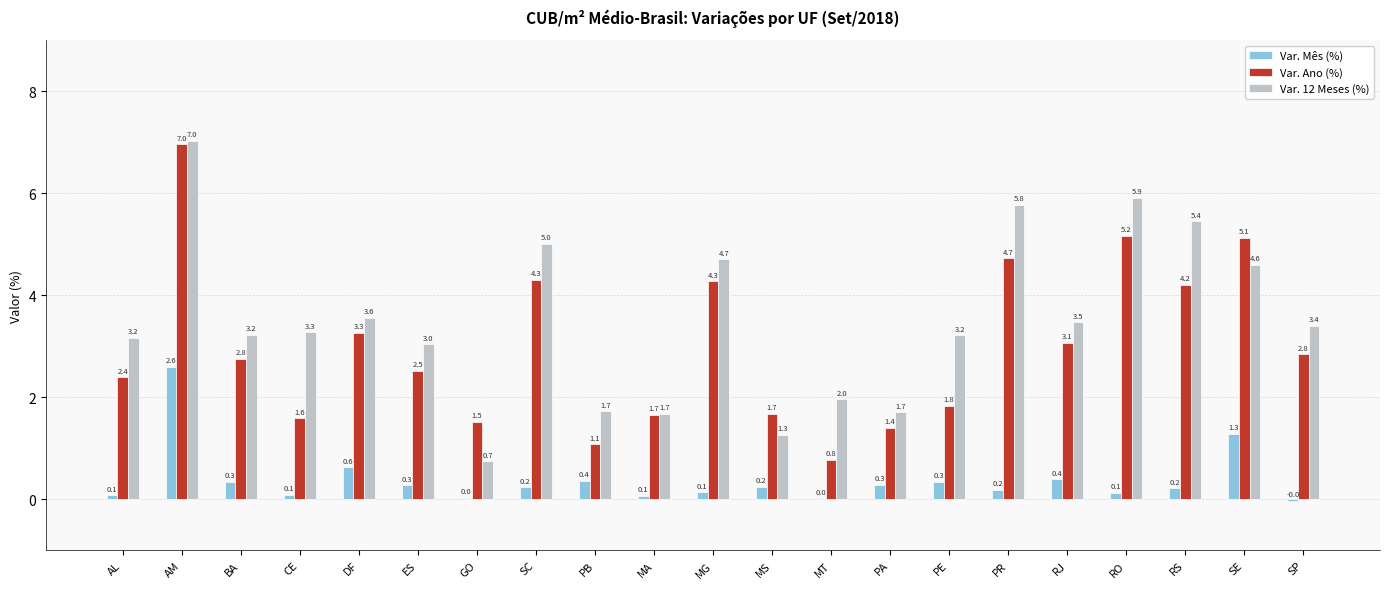

True or false: Var. Ano (%) has a value of 1.1 at MA.

False